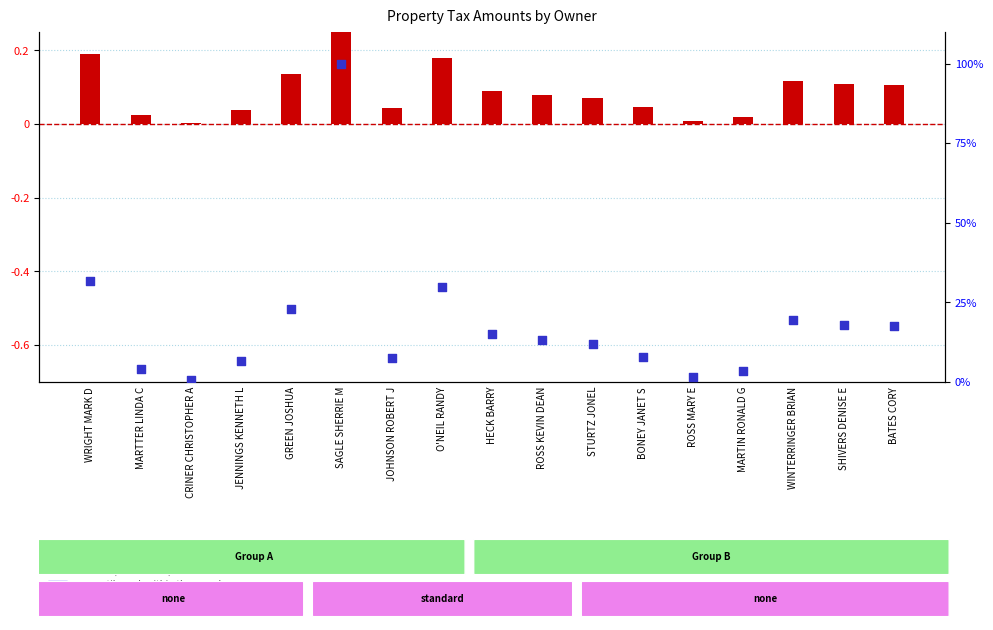

Which series contains the lowest Y value?

Amount (normalized)